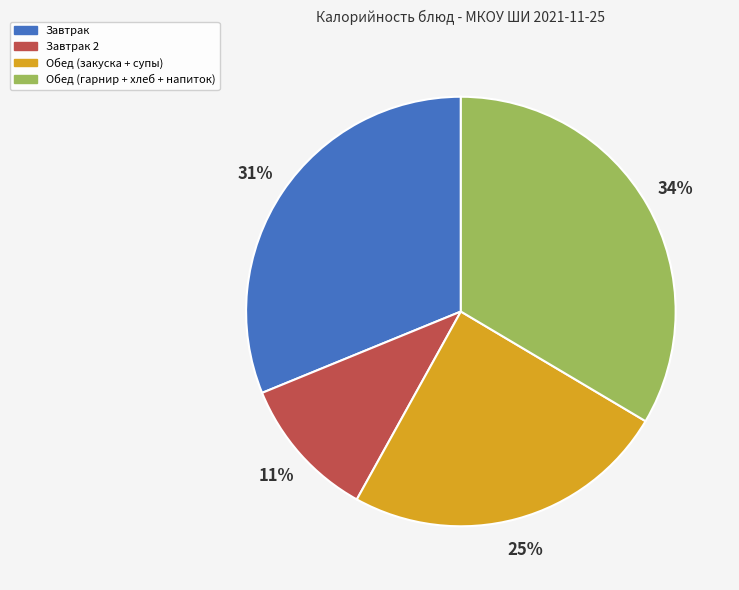

Is it true that Обед (гарнир + хлеб + напиток) is 19% of the pie?

False